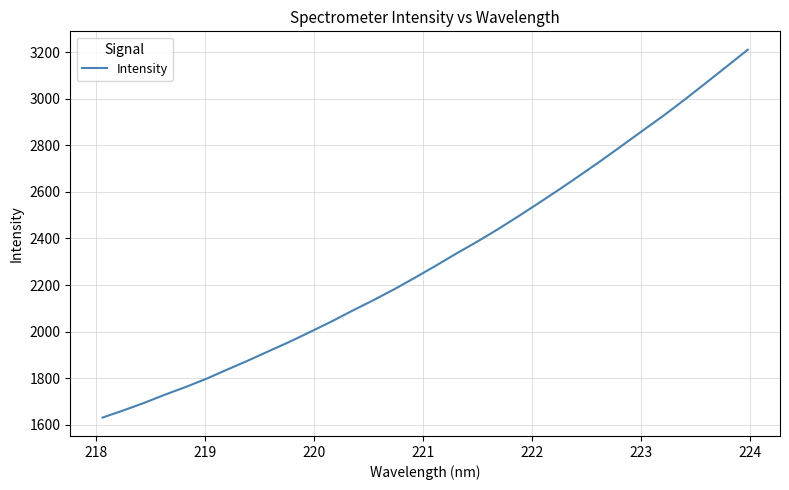

Is this an area chart (filled region under the line)?

No